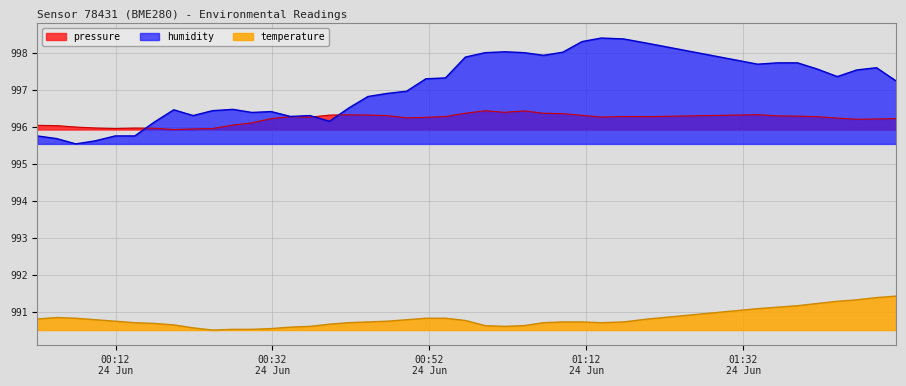

Which series has the widest spread of values?

humidity